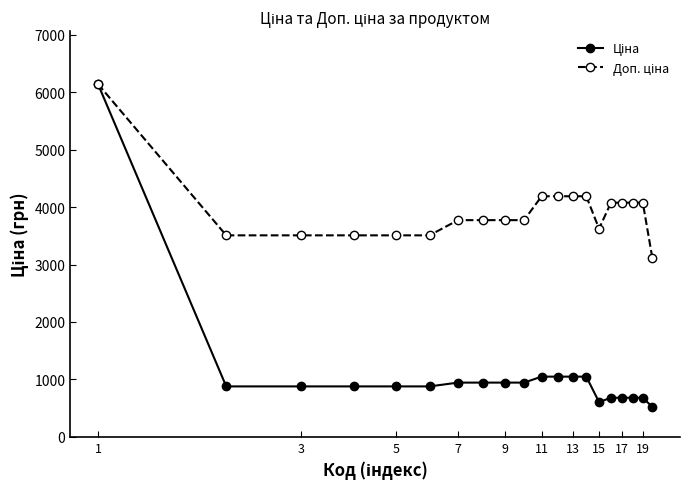

What is the smallest value displayed?

520.0